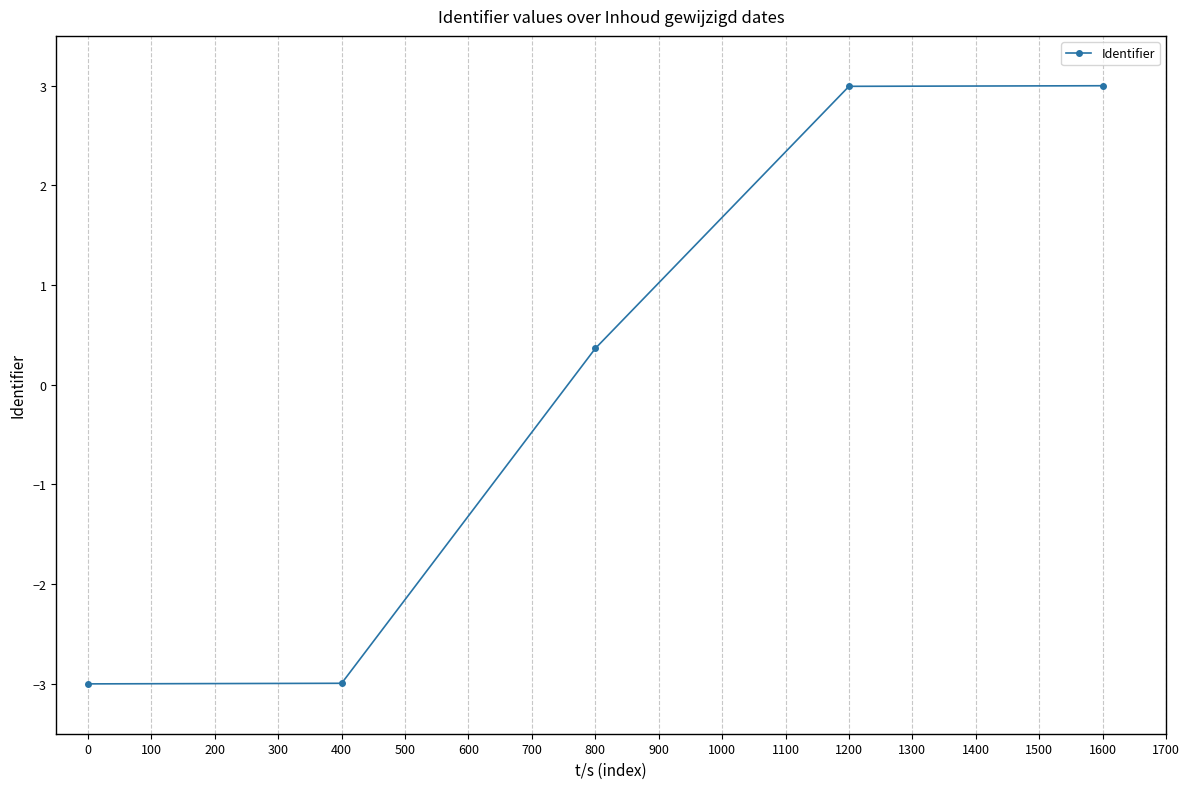

What is the maximum value shown in the chart?

3.0